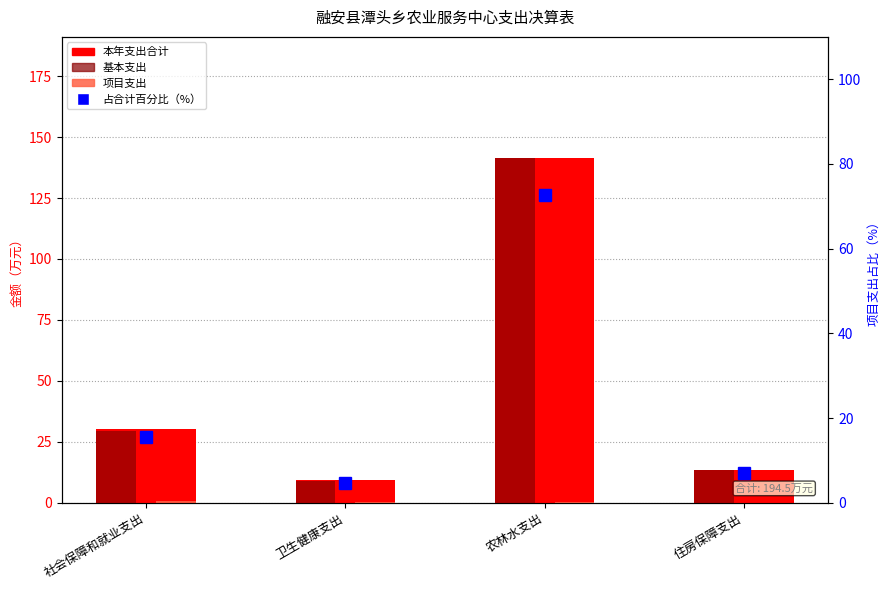

What is the total value across all series at 卫生健康支出?

23.3